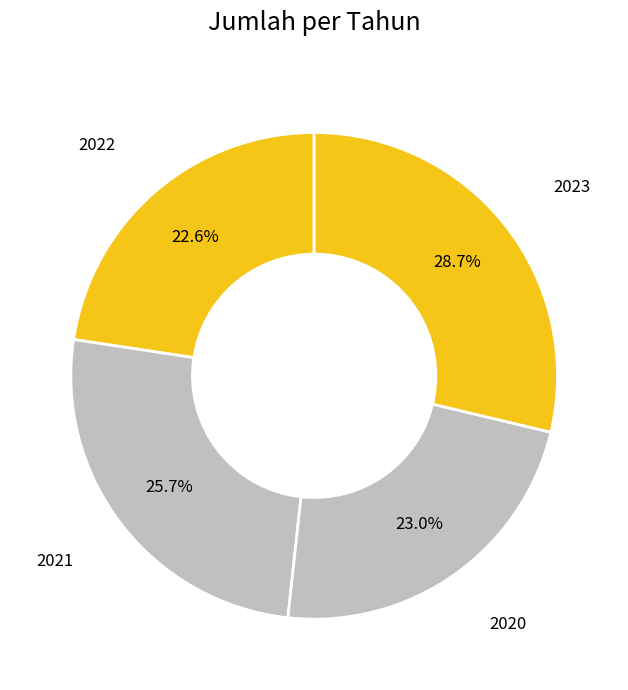

How many segments does this pie chart have?

4